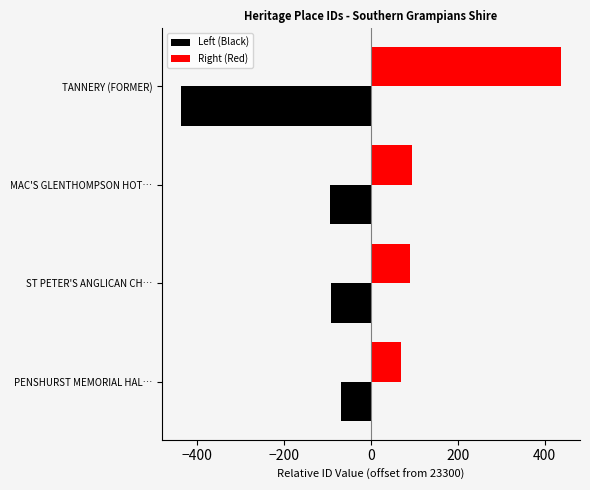

True or false: Left (Black) has a value of -94 at MAC'S GLENTHOMPSON HOT….

True